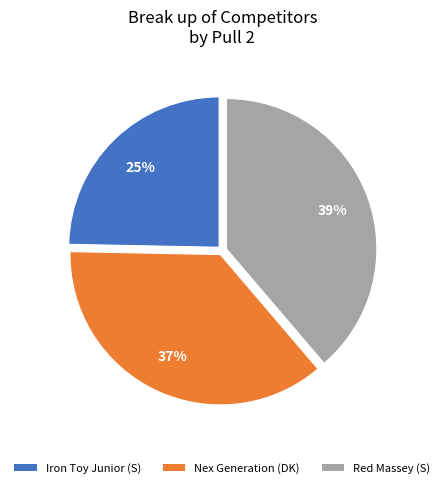

Which has a higher value, Iron Toy Junior (S) or Nex Generation (DK)?

Nex Generation (DK)